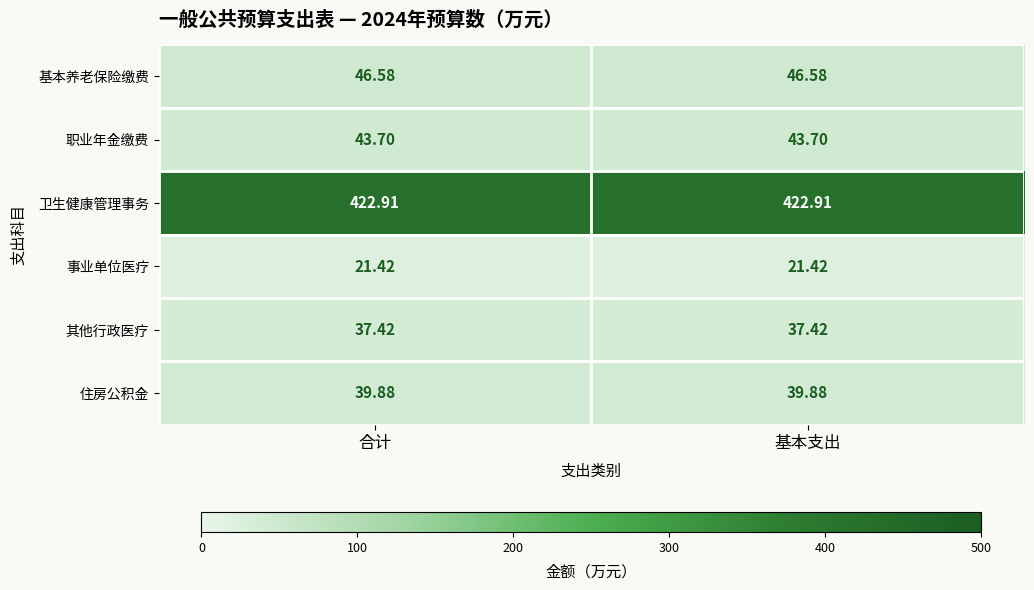

Which series has the largest total across all categories?

卫生健康管理事务